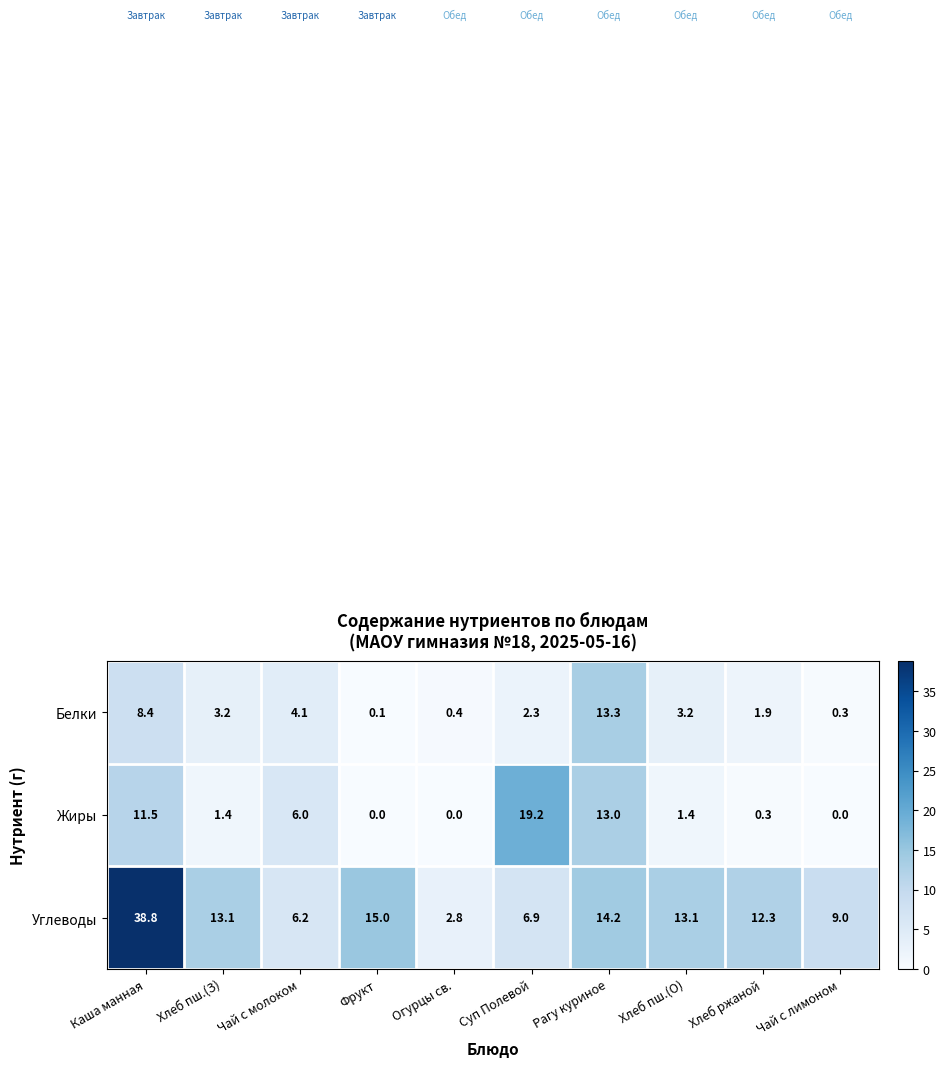

What is the greatest value displayed?

38.8